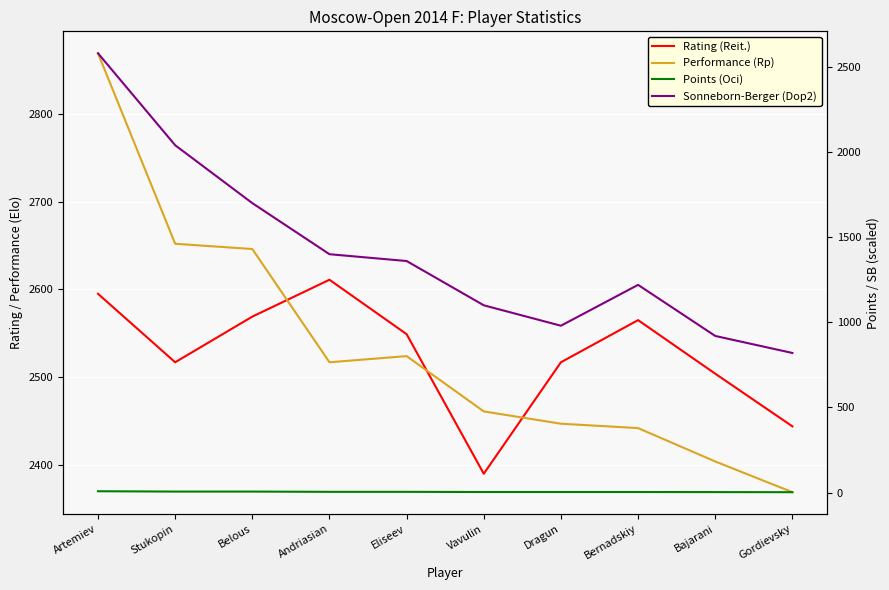

At how many categories does at least one series exceed 1739?

10